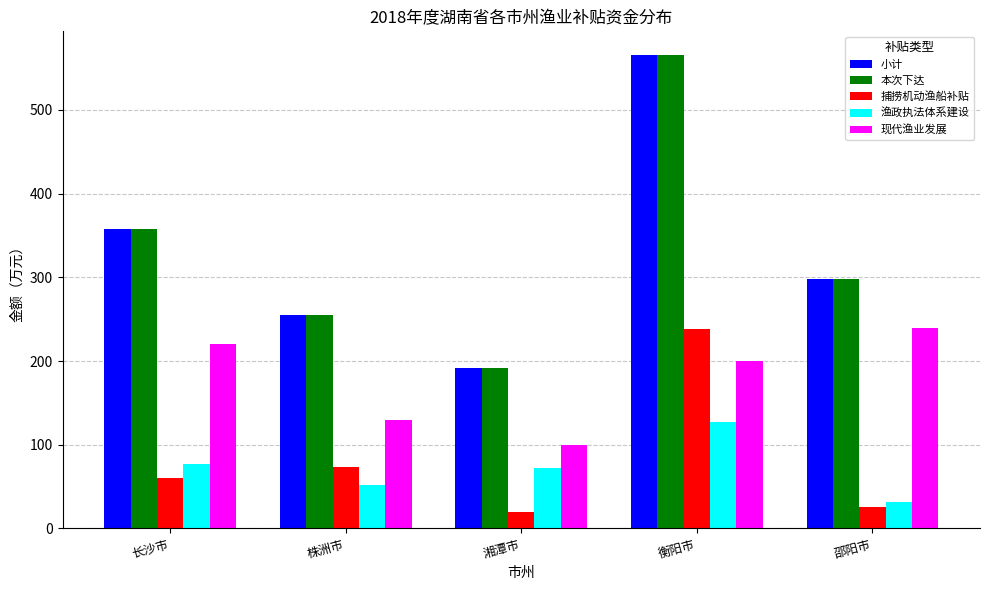

What is the difference between the highest and lowest values at 湘潭市?

172.0